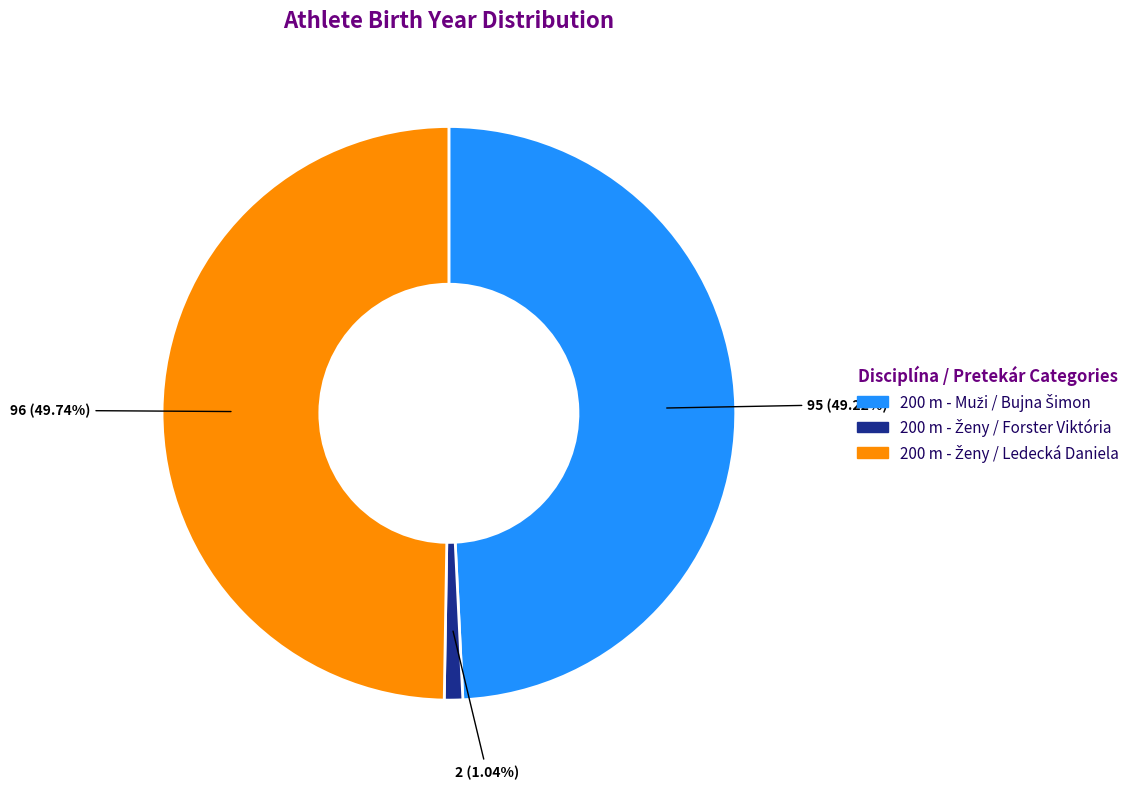

How many segments does this pie chart have?

3